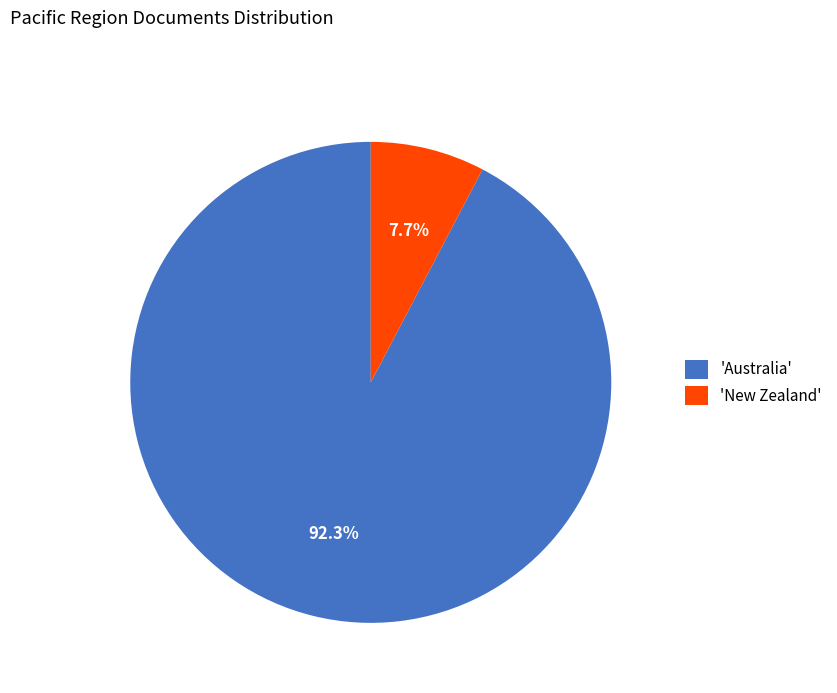

How much of the chart is everything except 'Australia'?

7.7%